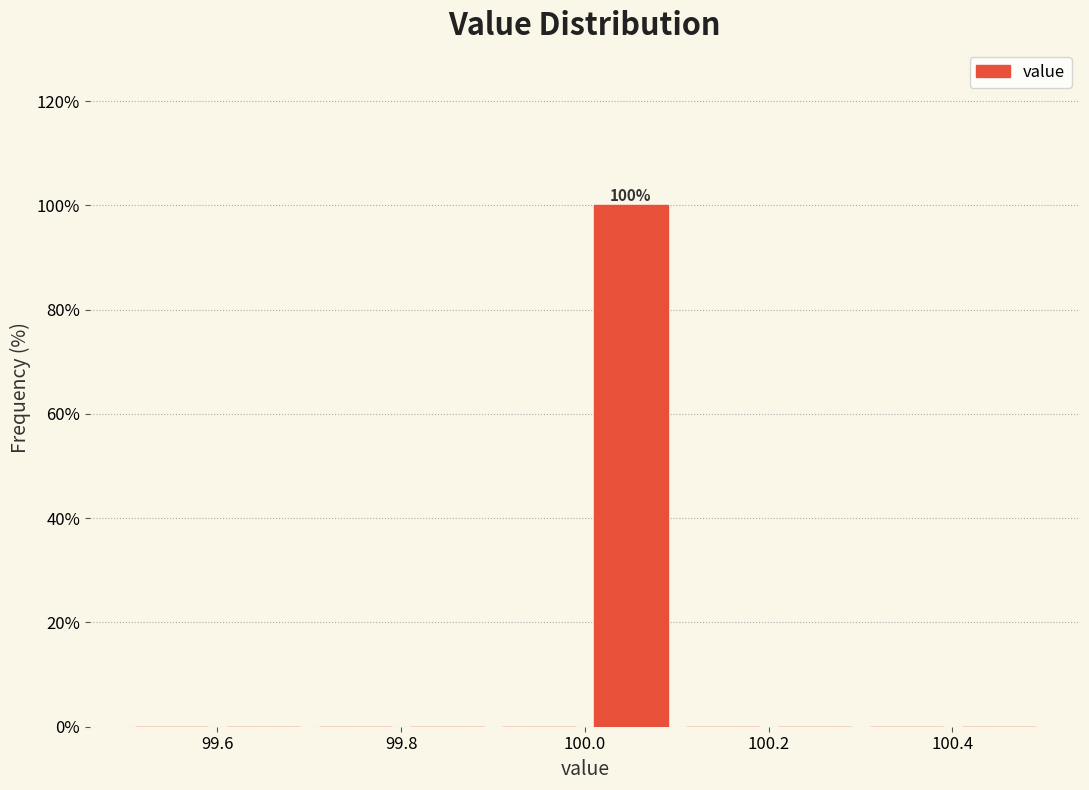

Over which range of the x-axis is the bar tallest?

100.0 to 100.1